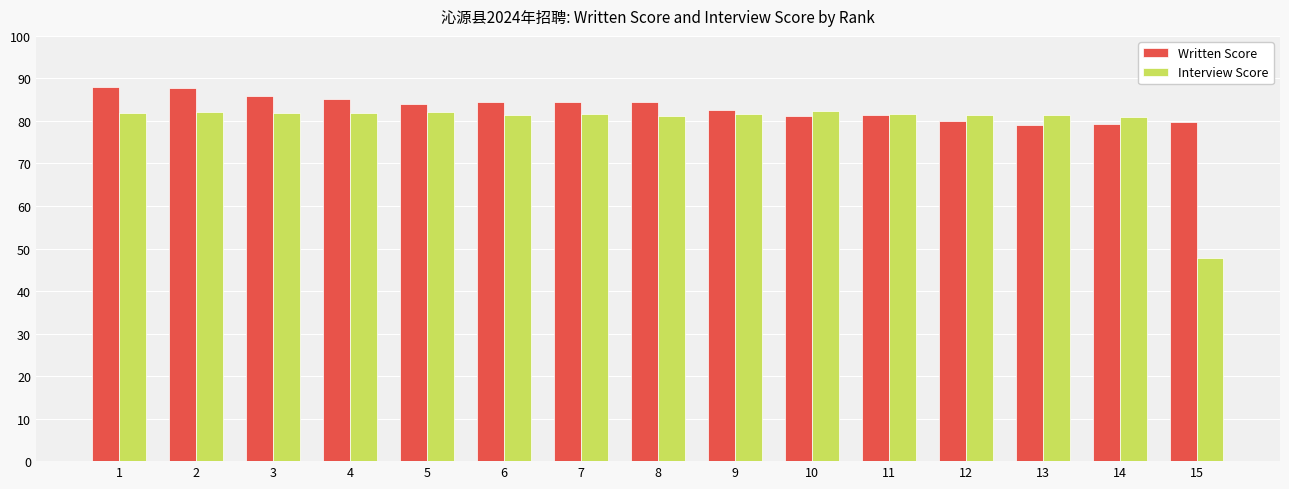

What is the value of the Written Score bar at the 4th from the left?

85.1